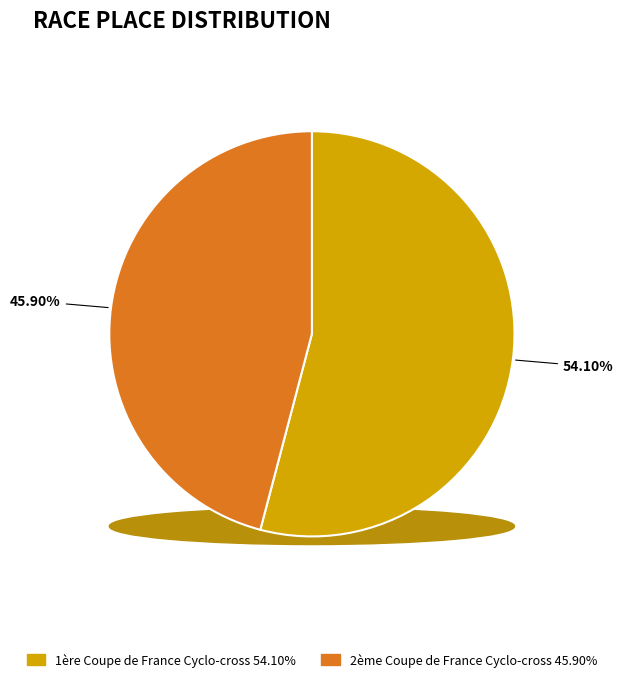

To the nearest percent, what portion does 1ère Coupe de France Cyclo-cross represent?

54%